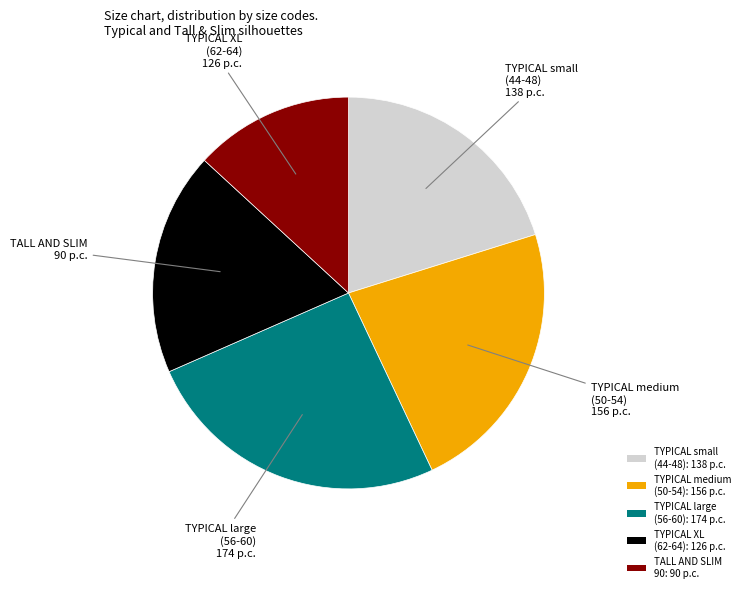

True or false: TYPICAL medium (50-54): 156 p.c. accounts for 23% of the total.

True